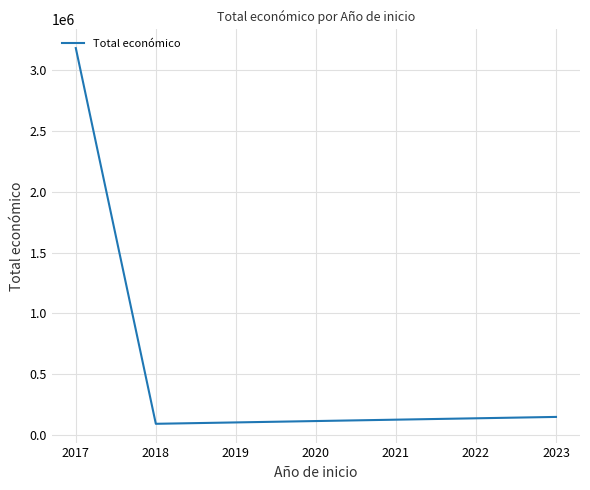

Where is the data nearest to the value 1636813?

2023